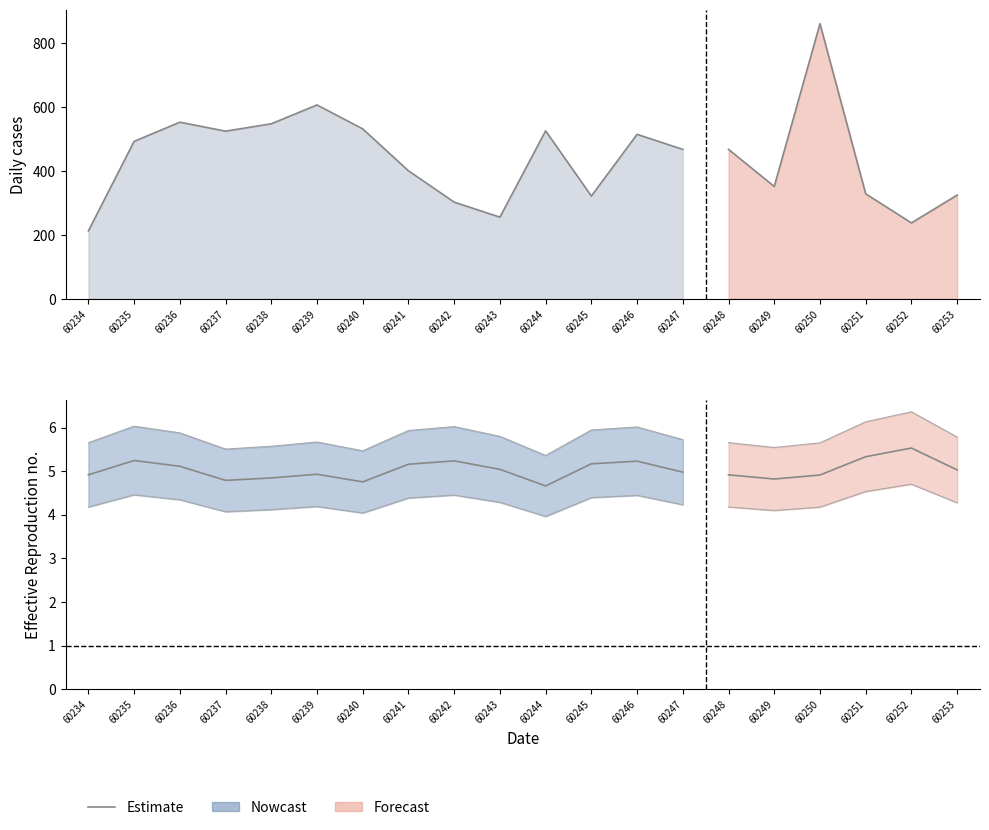

Does the chart have visible grid lines?

No